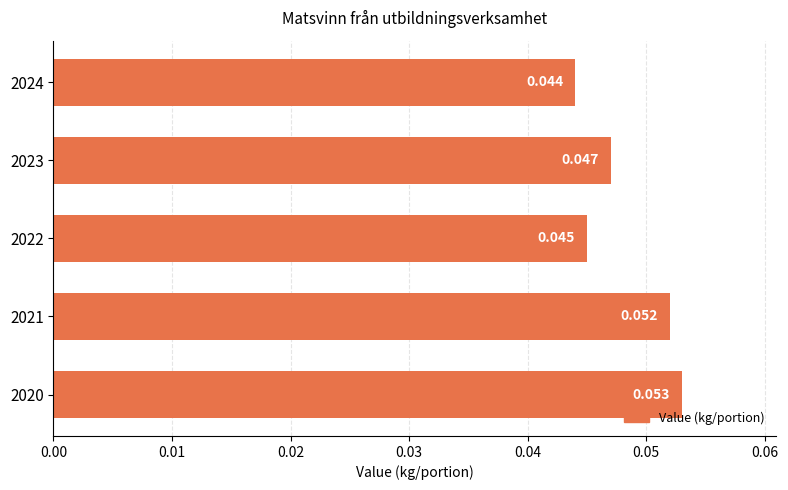

How many bars are there in total?

5